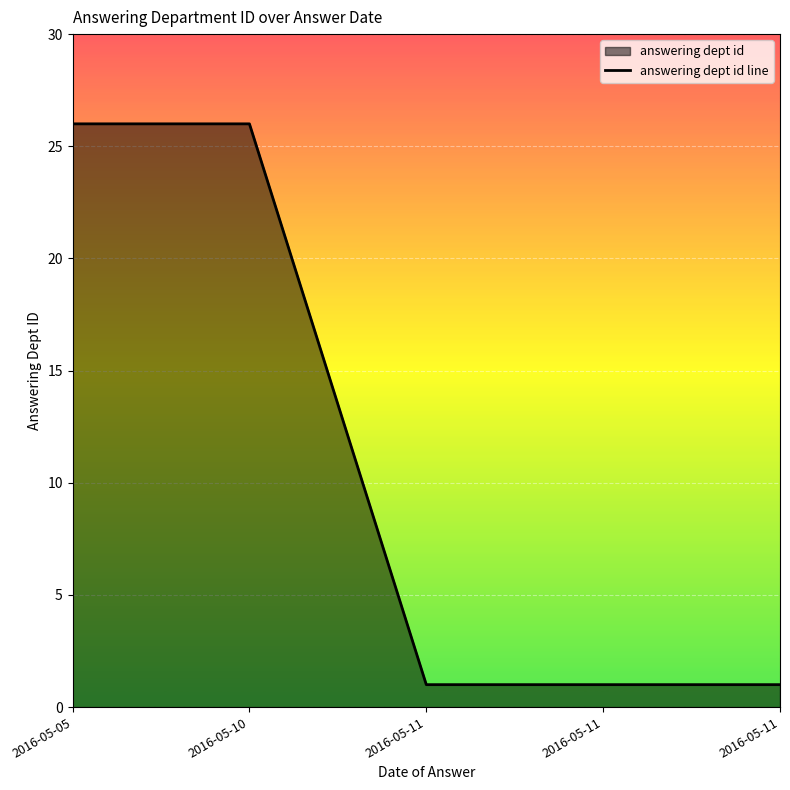

At which category does the chart reach its peak across all series?

2016-05-05